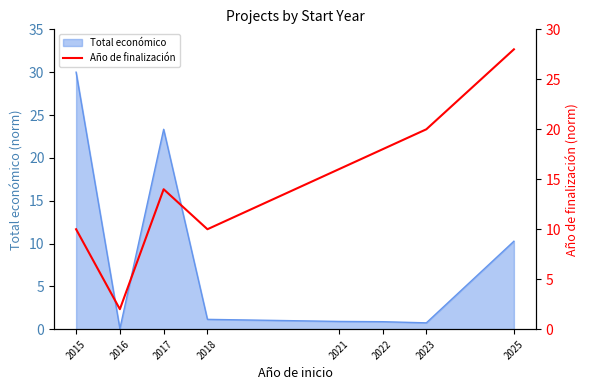

The Total económico series shows 10.3 at 2025. True or false?

True